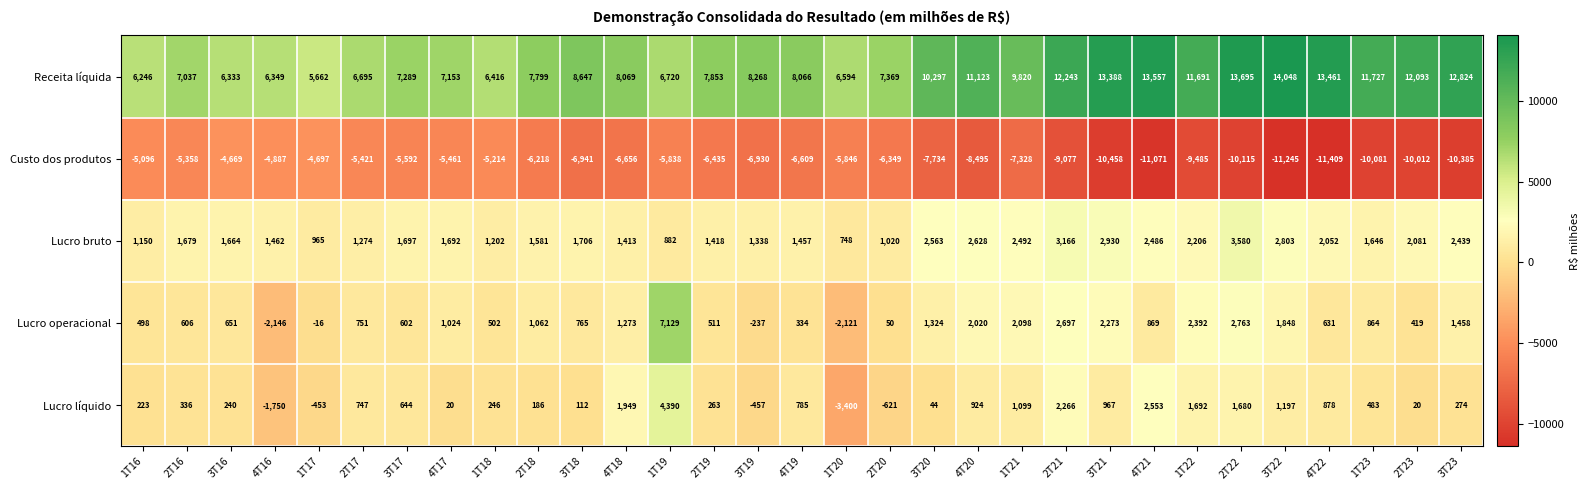

Which series changed the most between 2T22 and 3T22?

Custo dos produtos